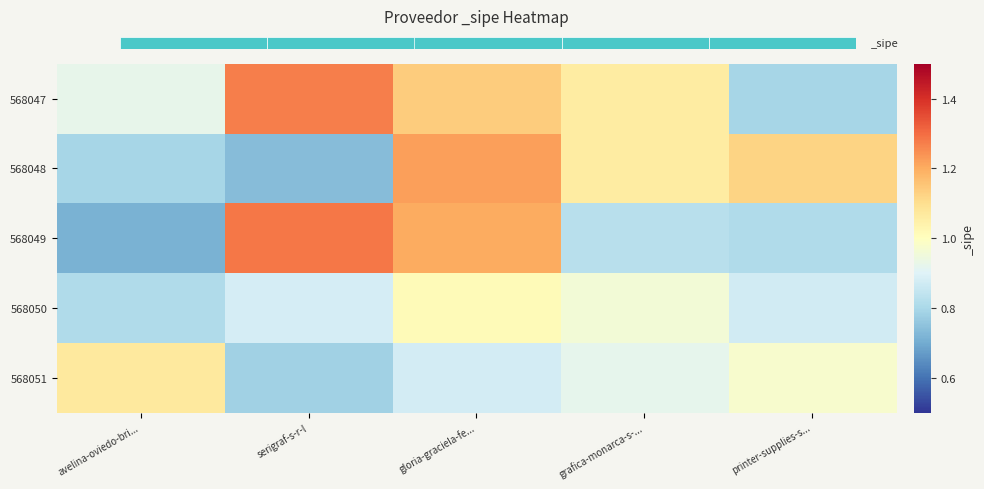

The value of 568049 at printer-supplies-s... is 1.1. True or false?

False